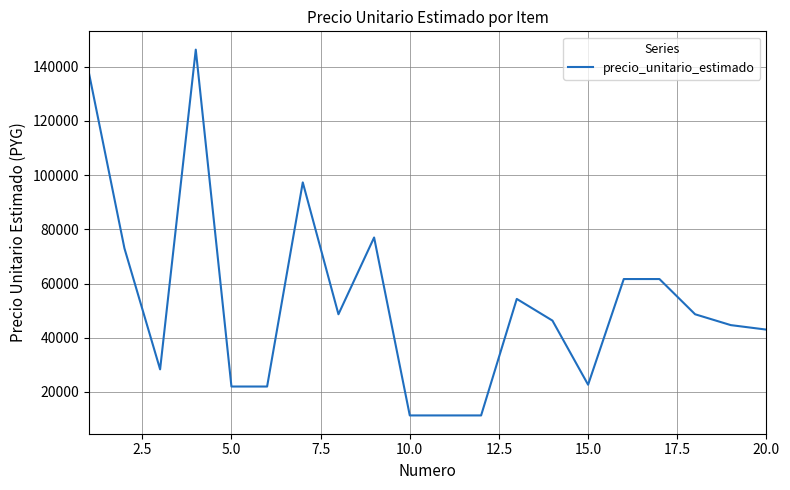

What is the greatest value displayed?

146333